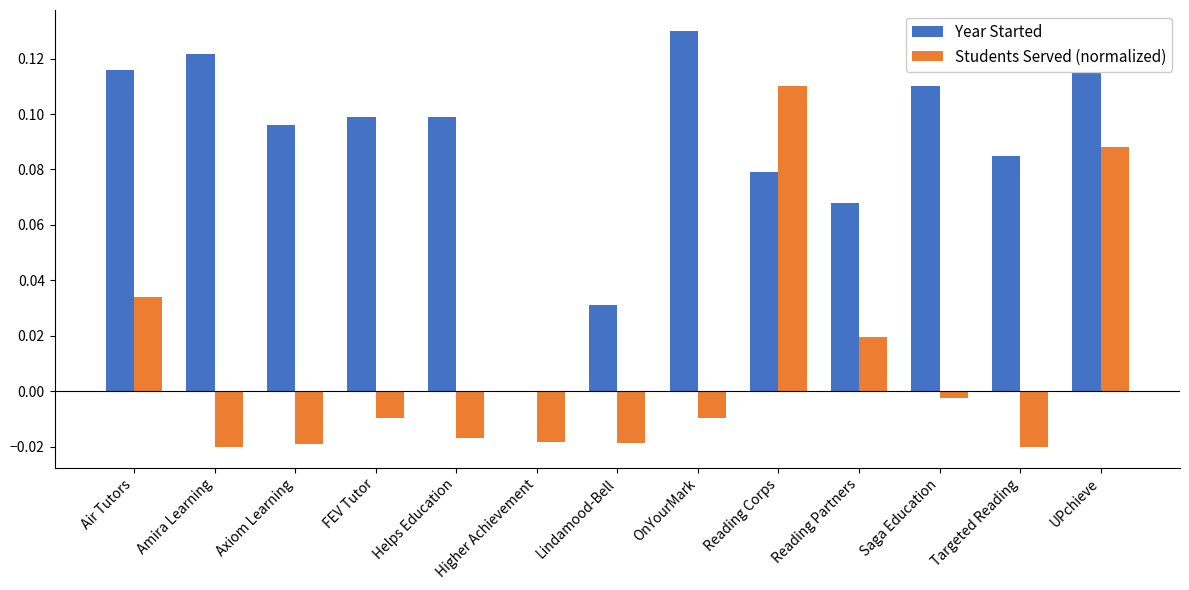

At which label does Year Started reach its peak?

OnYourMark